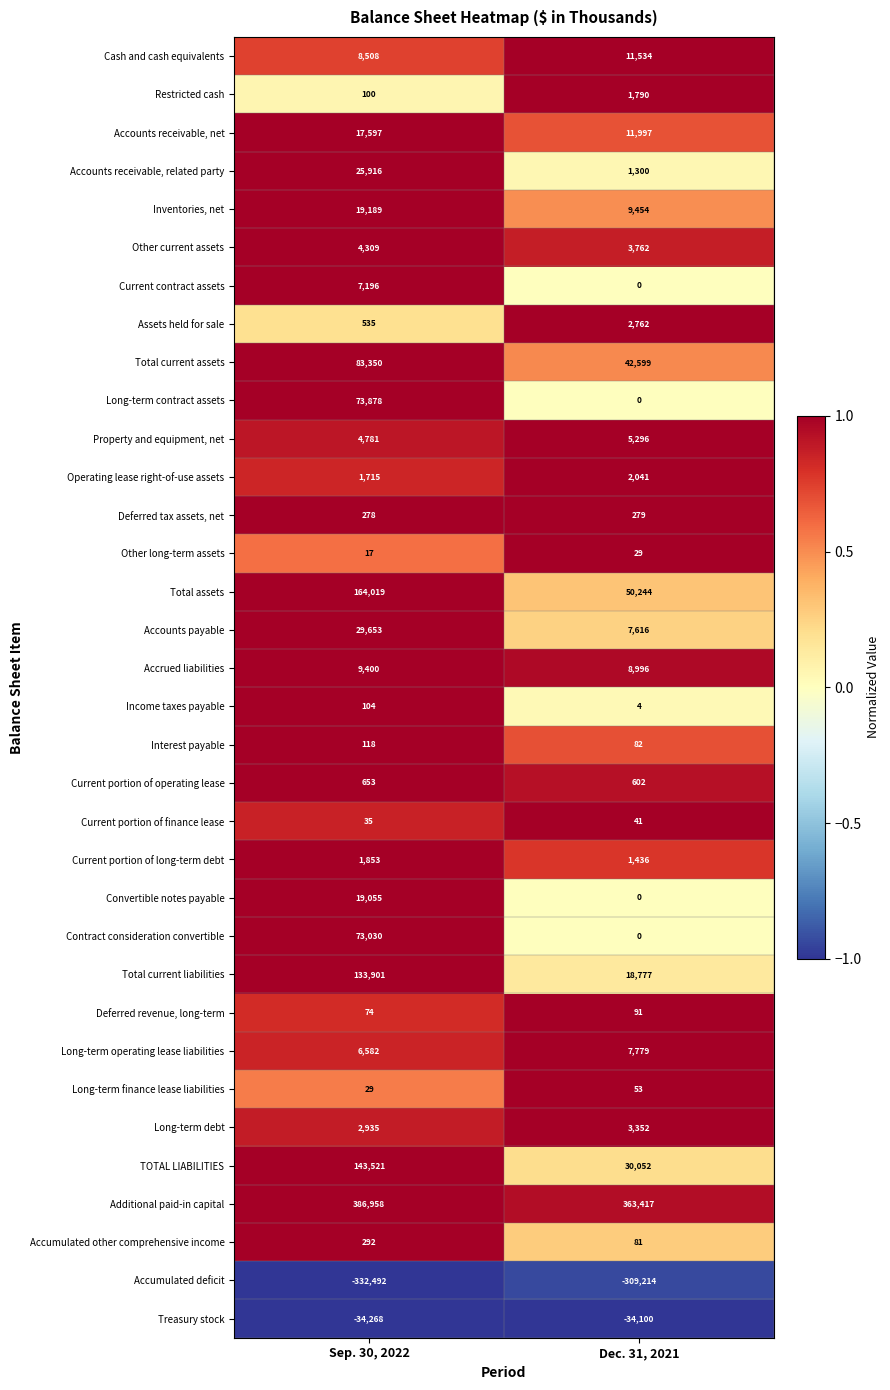

List the series in order of their peak value, highest first.

Additional paid-in capital, Total assets, TOTAL LIABILITIES, Total current liabilities, Total current assets, Long-term contract assets, Contract consideration convertible, Accounts payable, Accounts receivable, related party, Inventories, net, Convertible notes payable, Accounts receivable, net, Cash and cash equivalents, Accrued liabilities, Long-term operating lease liabilities, Current contract assets, Property and equipment, net, Other current assets, Long-term debt, Assets held for sale, Operating lease right-of-use assets, Current portion of long-term debt, Restricted cash, Current portion of operating lease, Accumulated other comprehensive income, Deferred tax assets, net, Interest payable, Income taxes payable, Deferred revenue, long-term, Long-term finance lease liabilities, Current portion of finance lease, Other long-term assets, Treasury stock, Accumulated deficit